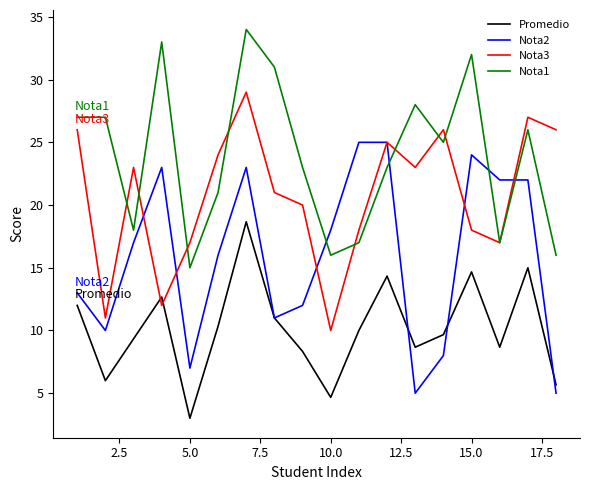

Rank the series by their maximum value, from highest to lowest.

Nota1, Nota3, Nota2, Promedio